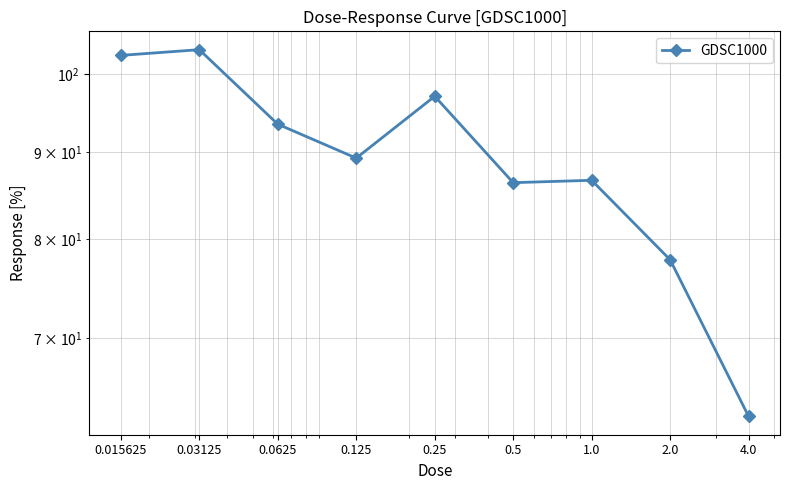

The value at 0.5 is 44.4. True or false?

False